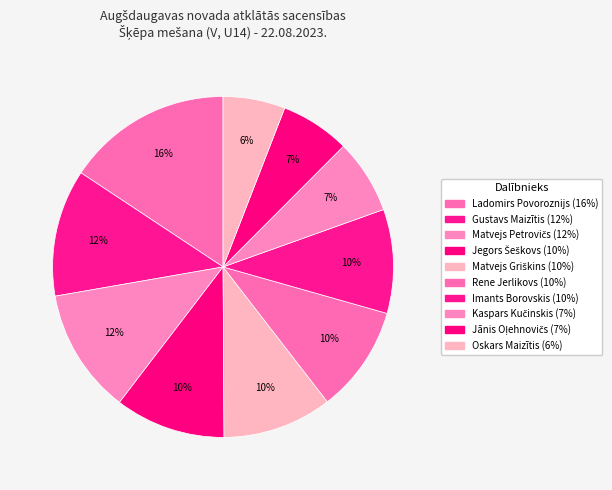

True or false: Oskars Maizītis accounts for 6% of the total.

True